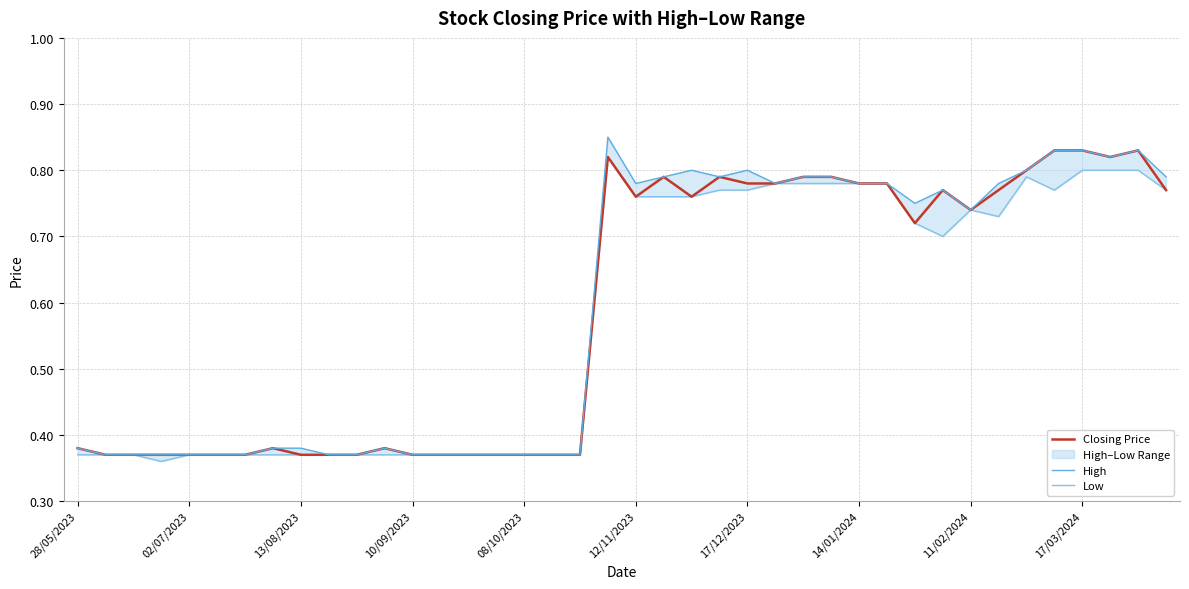

List the series in order of their peak value, highest first.

High, Closing Price, Low